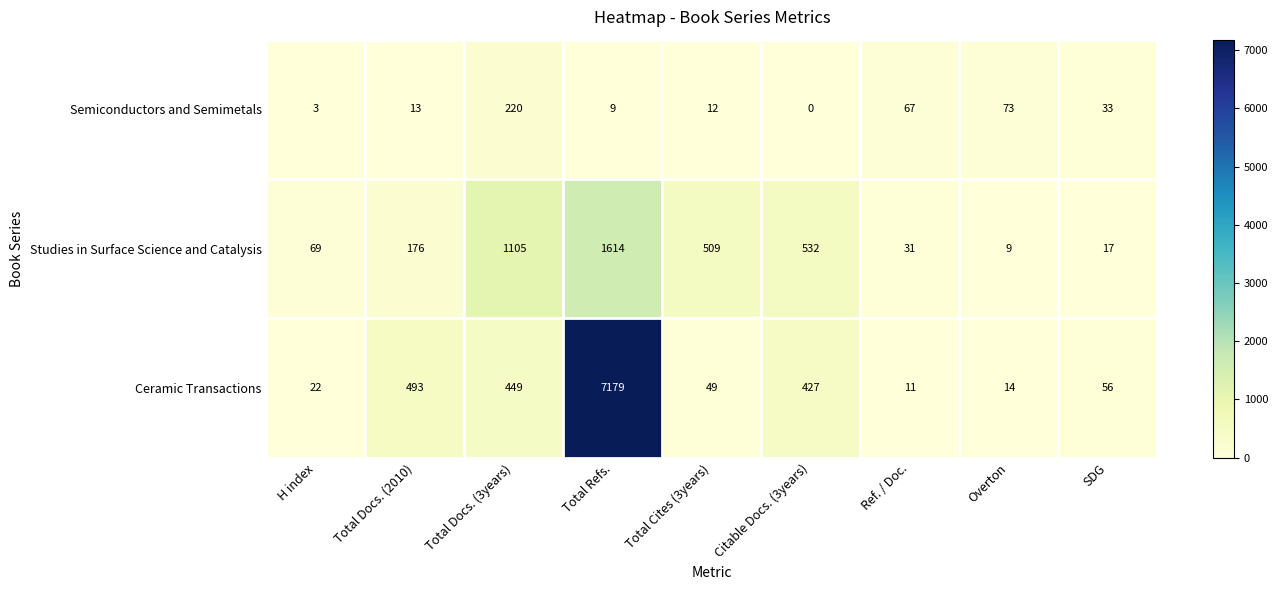

The value of Ceramic Transactions at Total Docs. (3years) is 449. True or false?

True